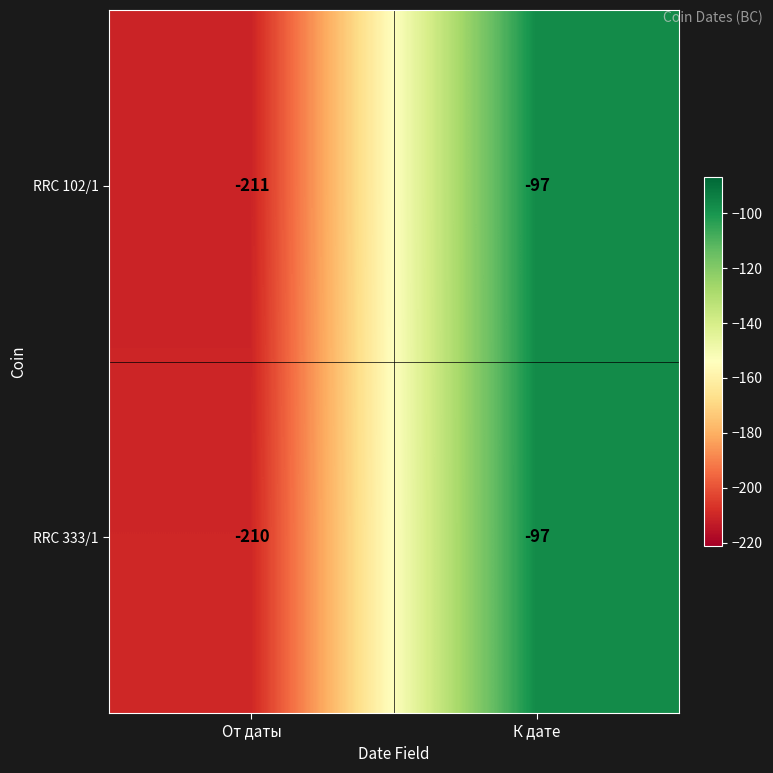

List the series in order of their overall mean, highest first.

RRC 333/1, RRC 102/1